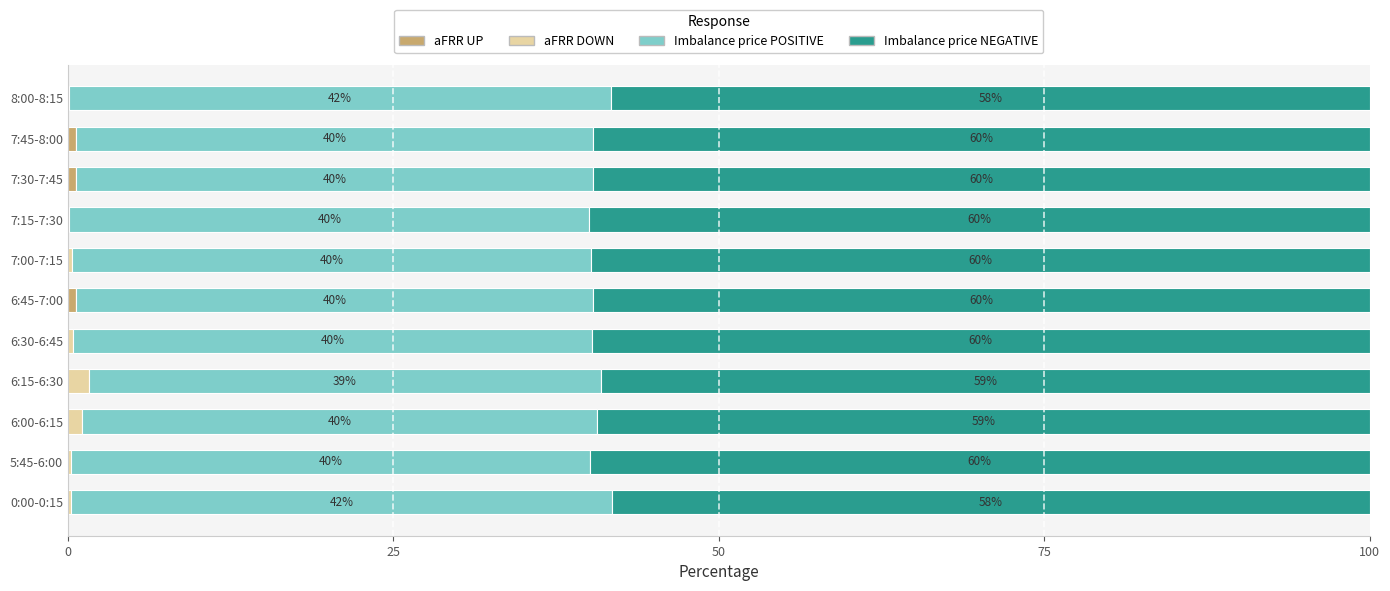

At how many categories does at least one series exceed 42?

11